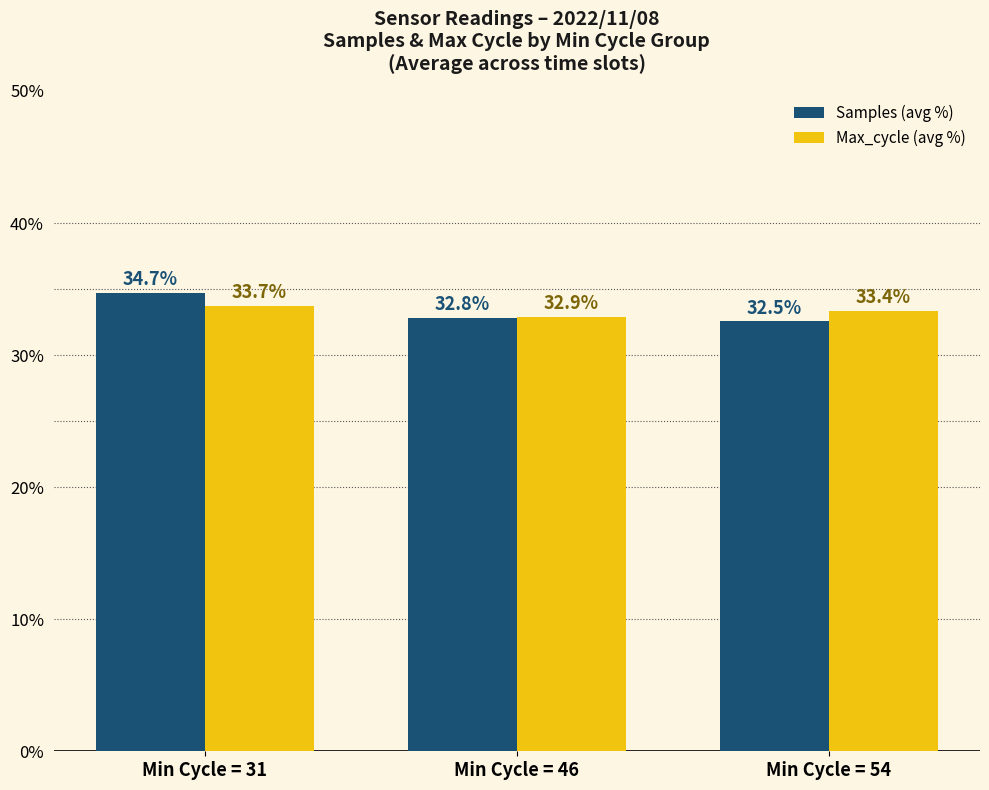

Does the chart contain stacked bars?

No